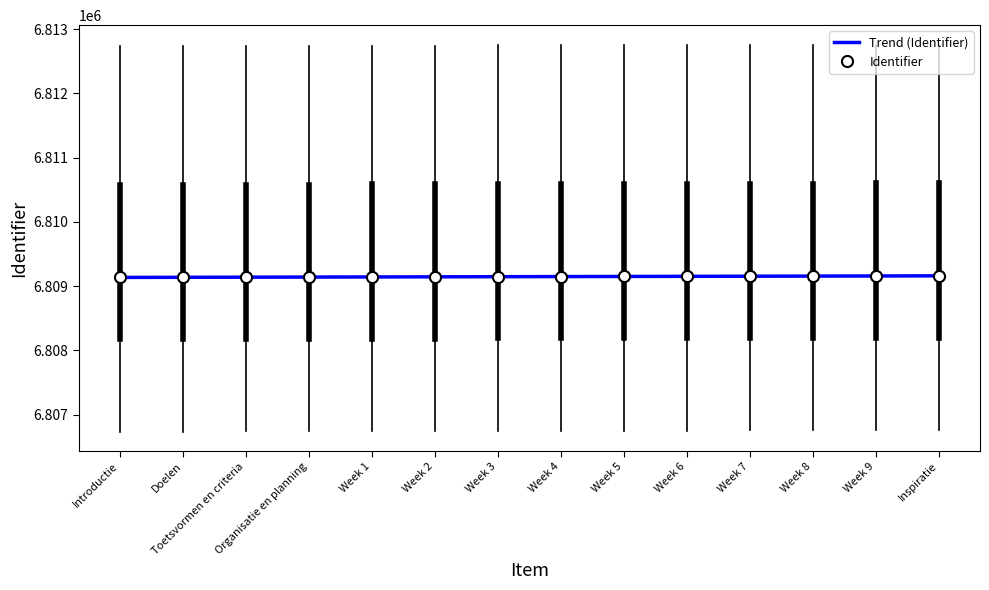

What is the difference between the maximum and minimum values?

25